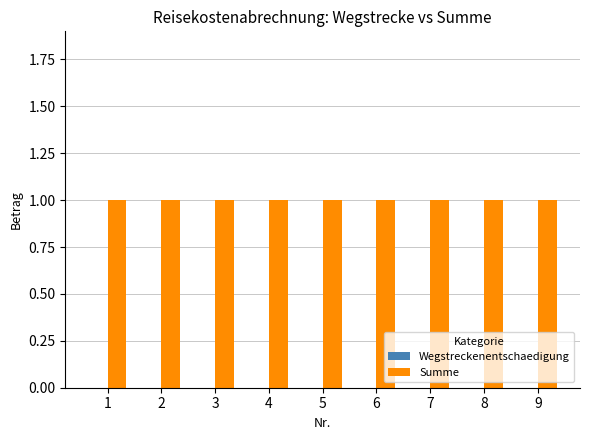

Reading left to right, transcribe all the data shown in this chart.

Wegstreckenentschaedigung: 0	0	0	0	0	0	0	0	0
Summe: 1	1	1	1	1	1	1	1	1